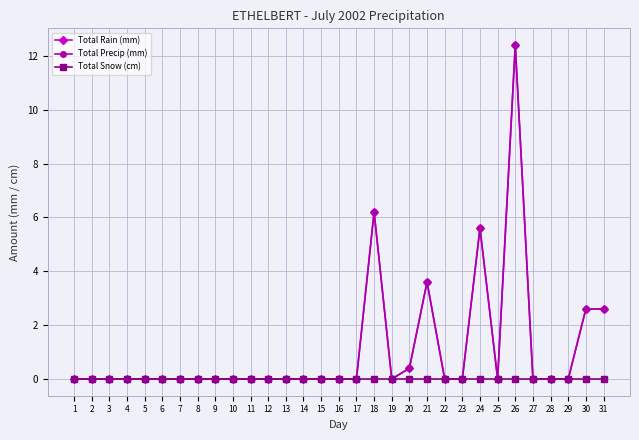

Does the chart have visible grid lines?

Yes